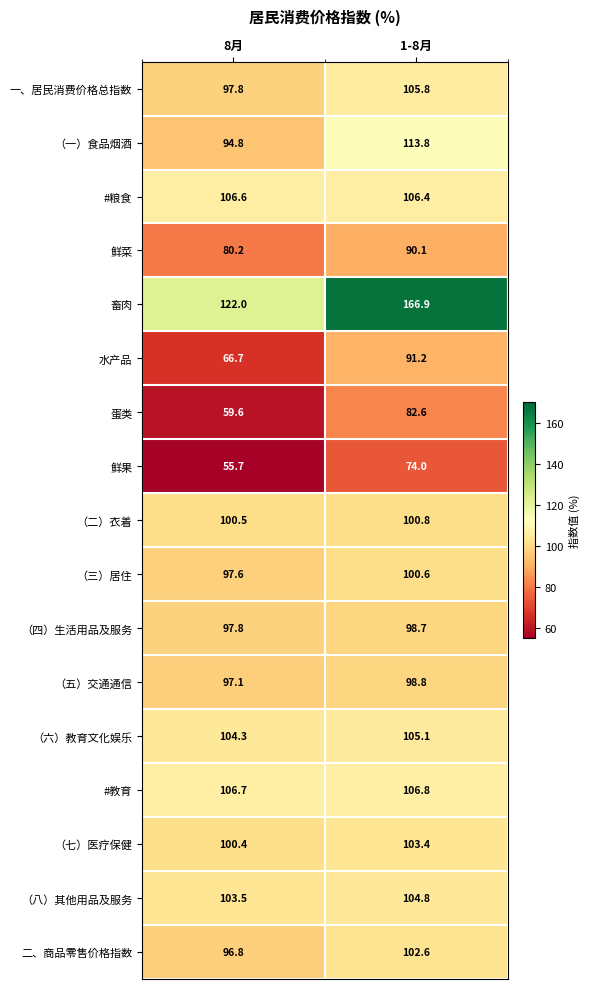

How many categories are shown in the chart?

2